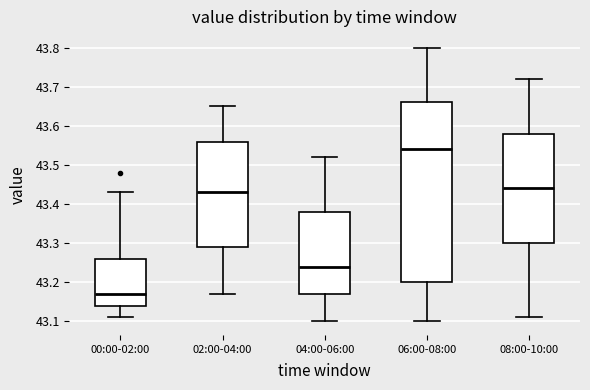

Where is the upper edge of the box for 04:00-06:00 on the y-axis? The values are not printed on the chart, so give them approximately, as read against the axis.

43.38